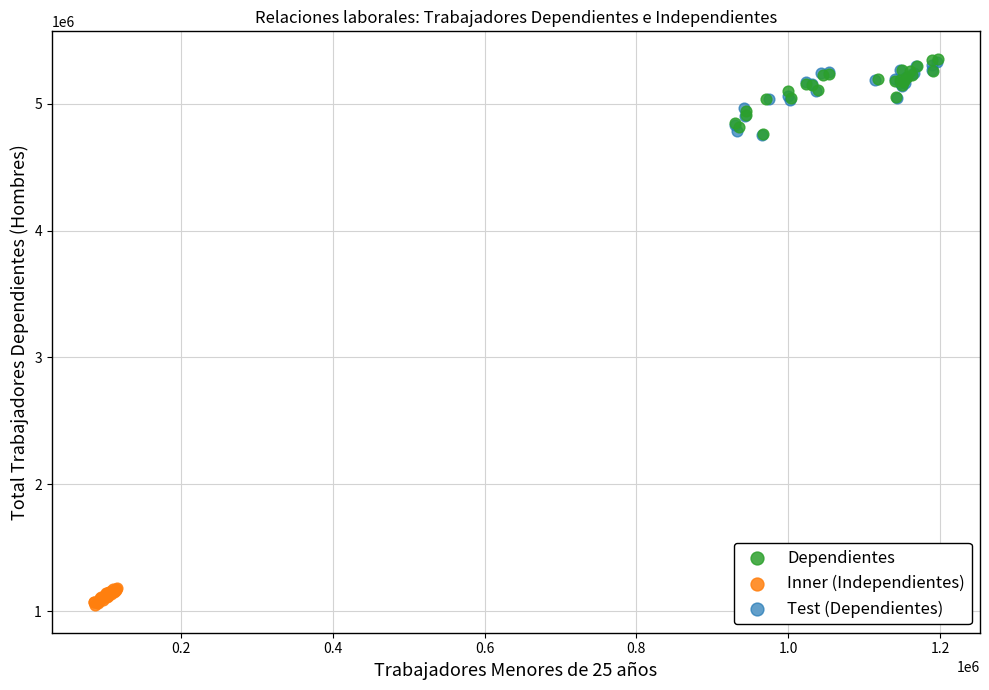

Which series reaches the minimum Y coordinate?

Inner (Independientes)